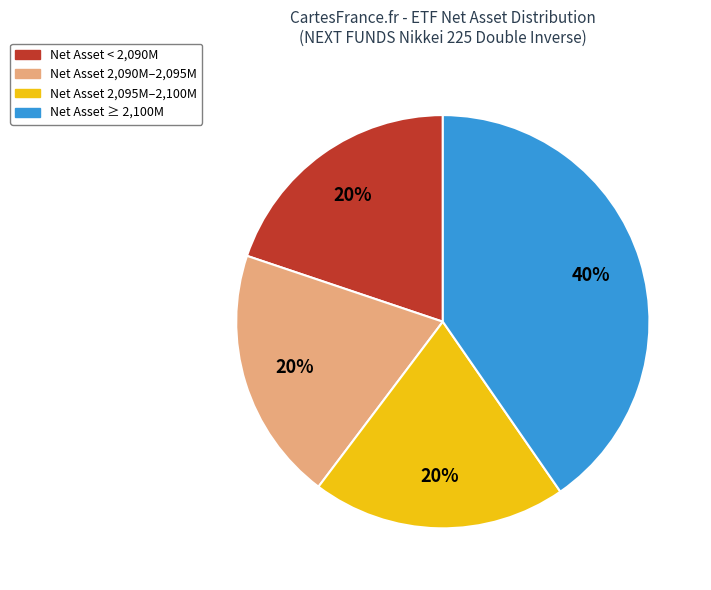

Is there any slice that represents more than half of the pie?

No